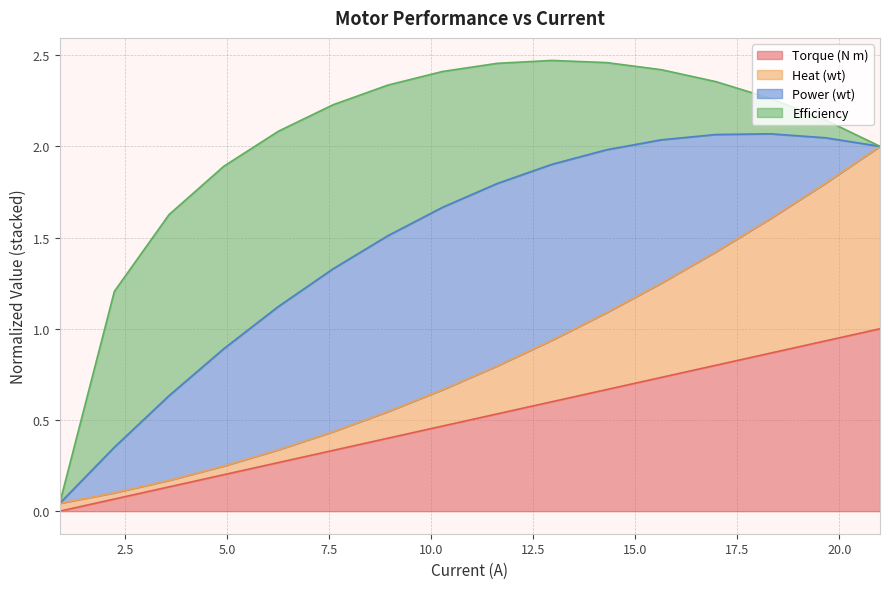

Does the chart have visible grid lines?

Yes